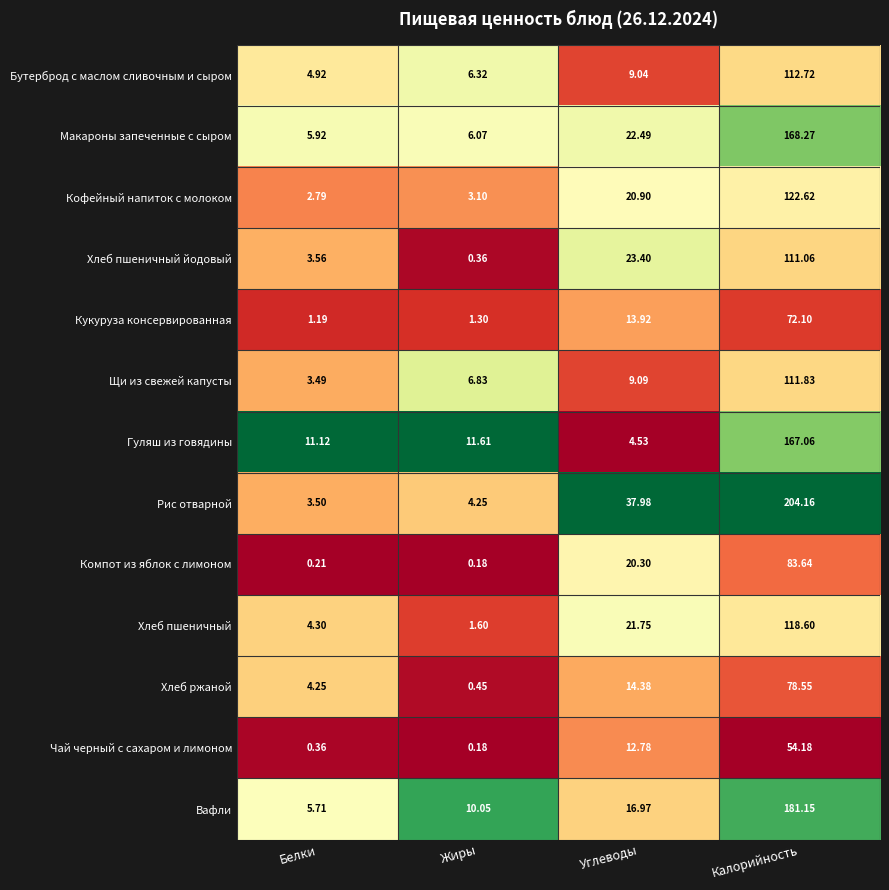

Which category has the lowest value across all series?

Жиры